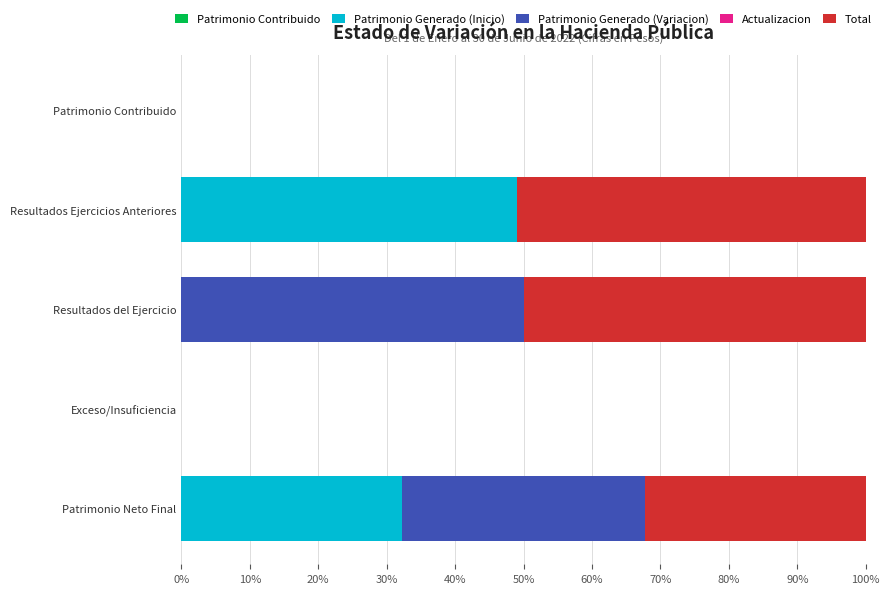

The value of Patrimonio Generado (Inicio) at Exceso/Insuficiencia is 22.7. True or false?

False